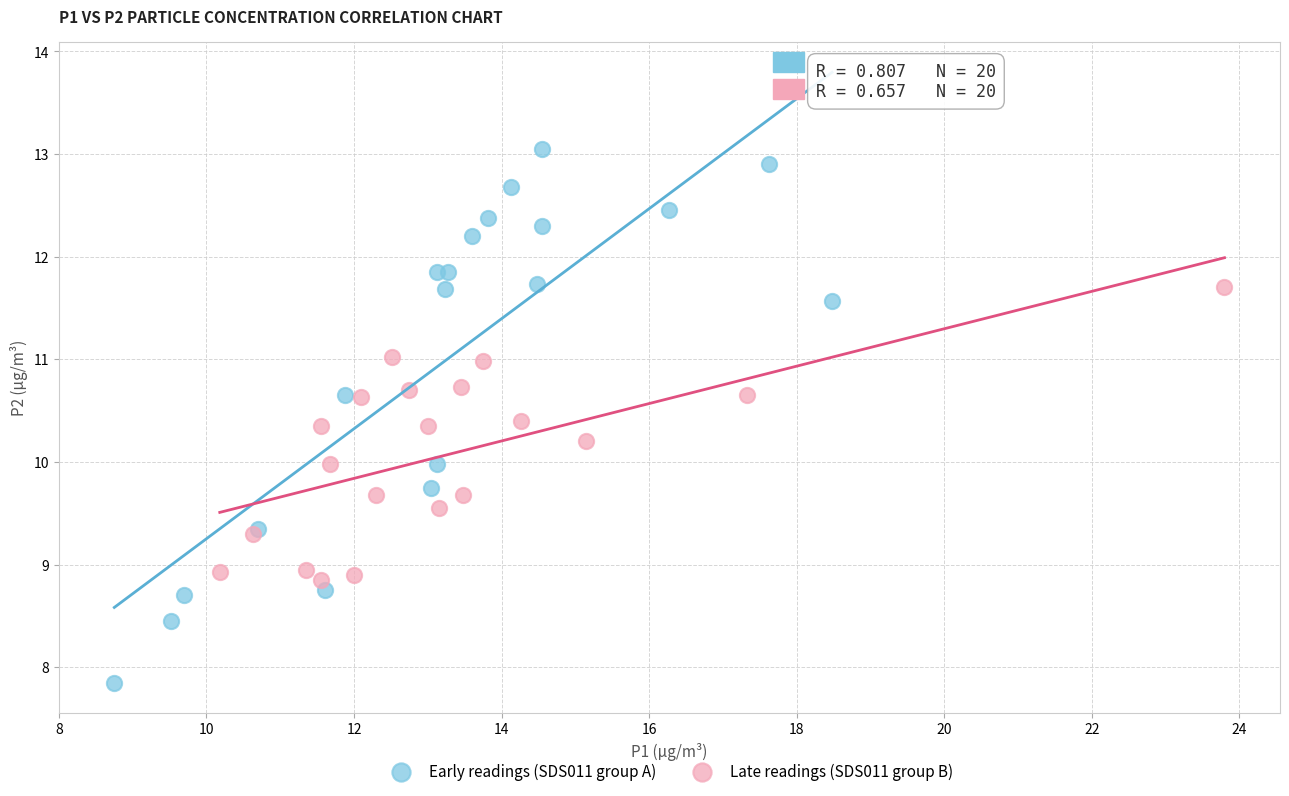

Which series contains the lowest Y value?

Early readings (SDS011 group A)